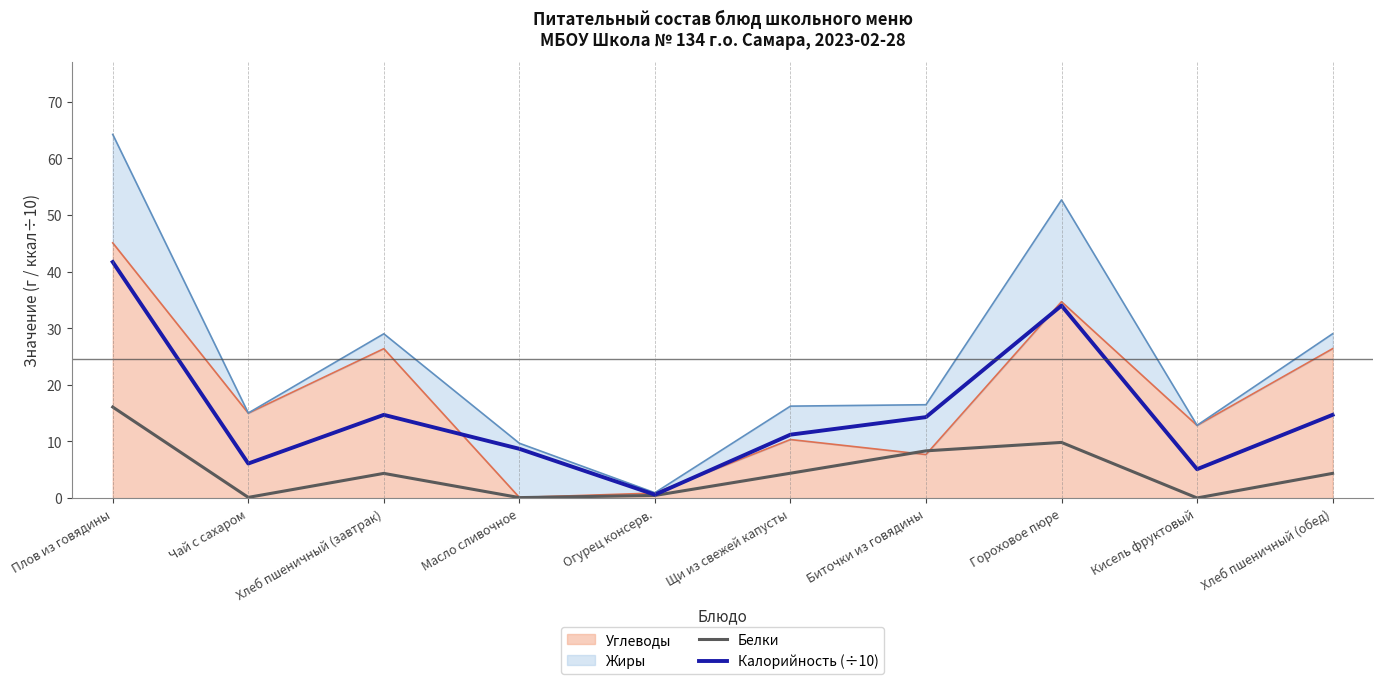

What position from the right is Биточки из говядины?

4